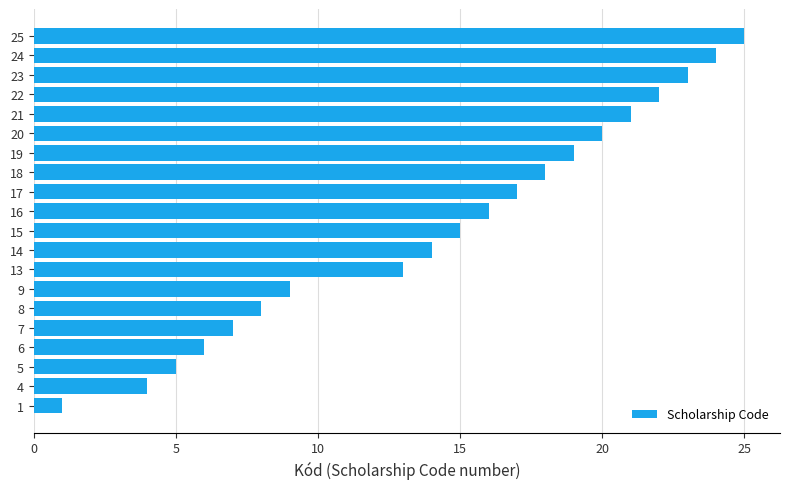

What is the sum of all values?

287